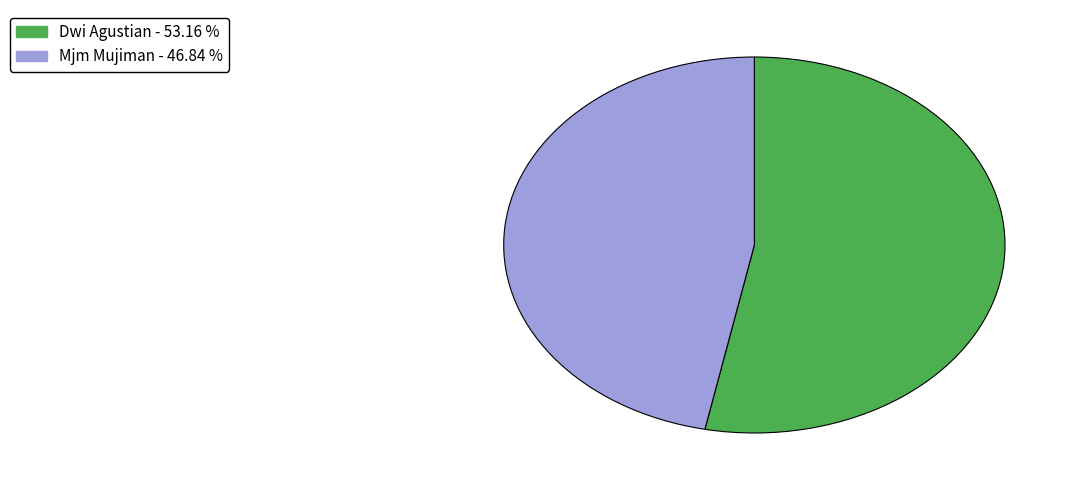

Is there any slice that represents more than half of the pie?

Yes